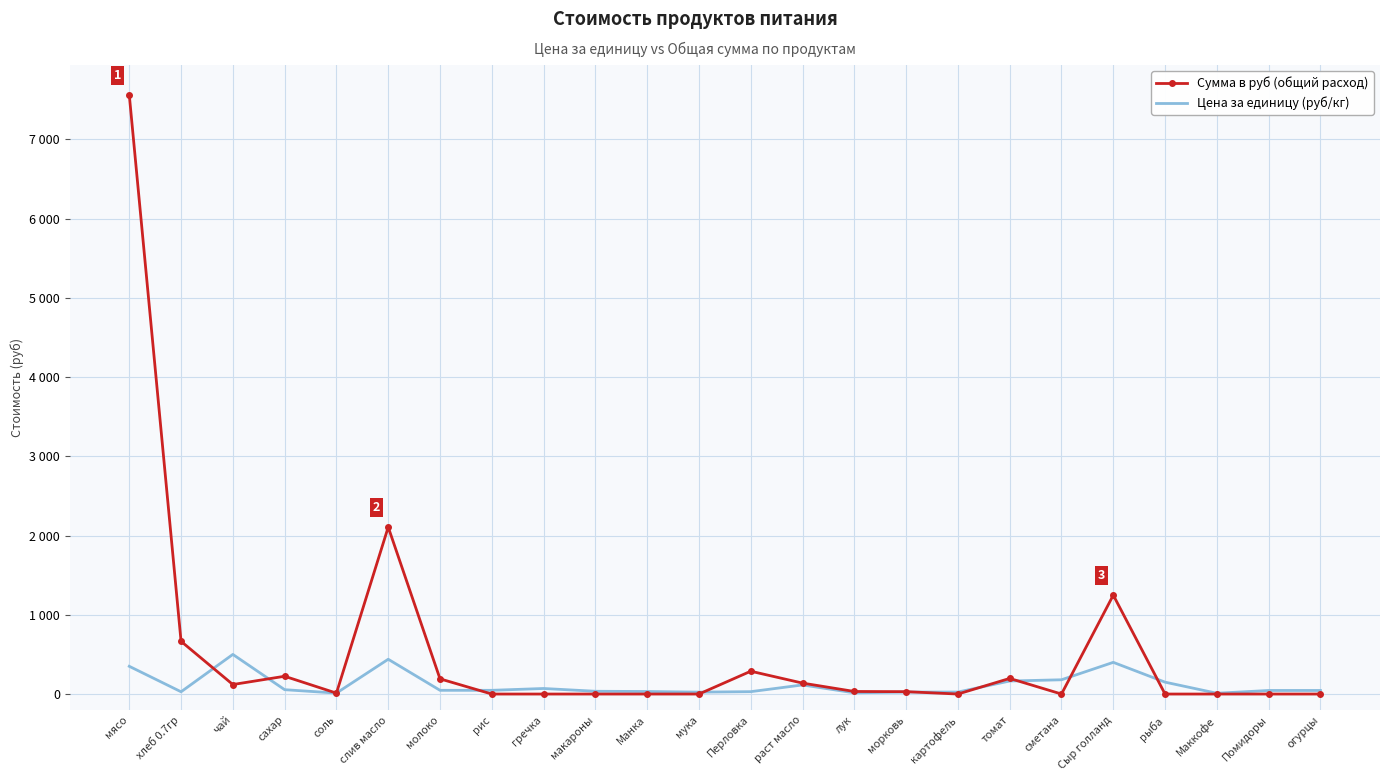

What are all the series names shown in the legend?

Сумма в руб (общий расход), Цена за единицу (руб/кг)